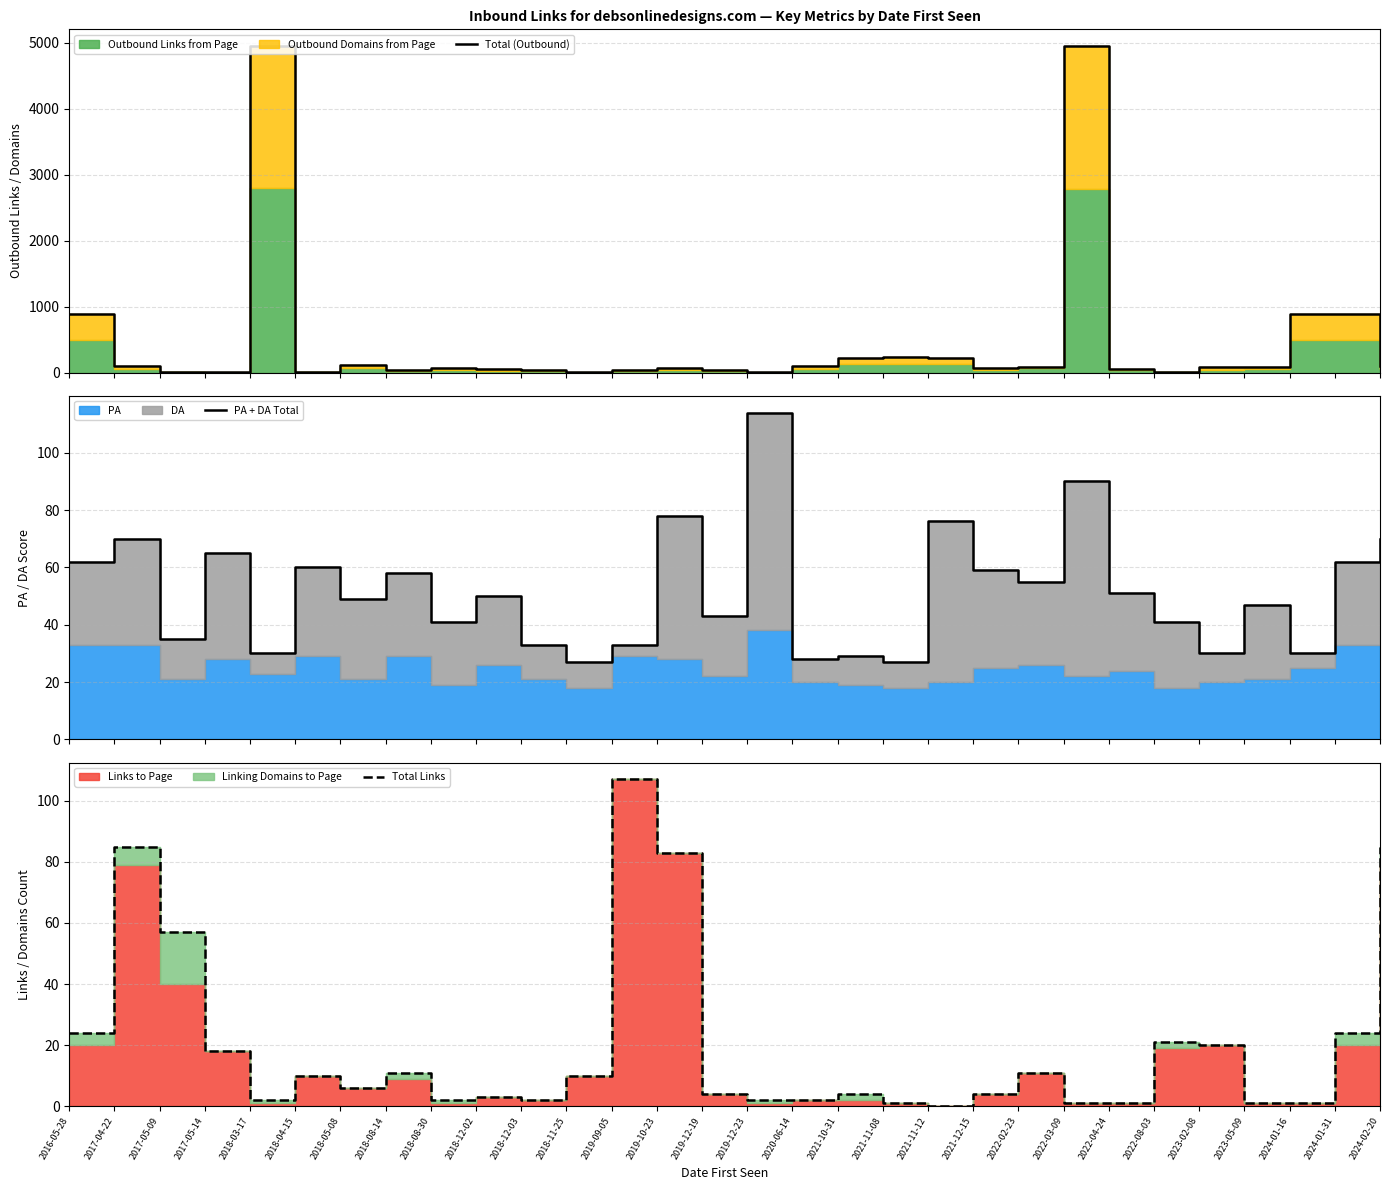

What is the approximate value of Total (Outbound) at 2021-11-12, to the nearest 50?

200